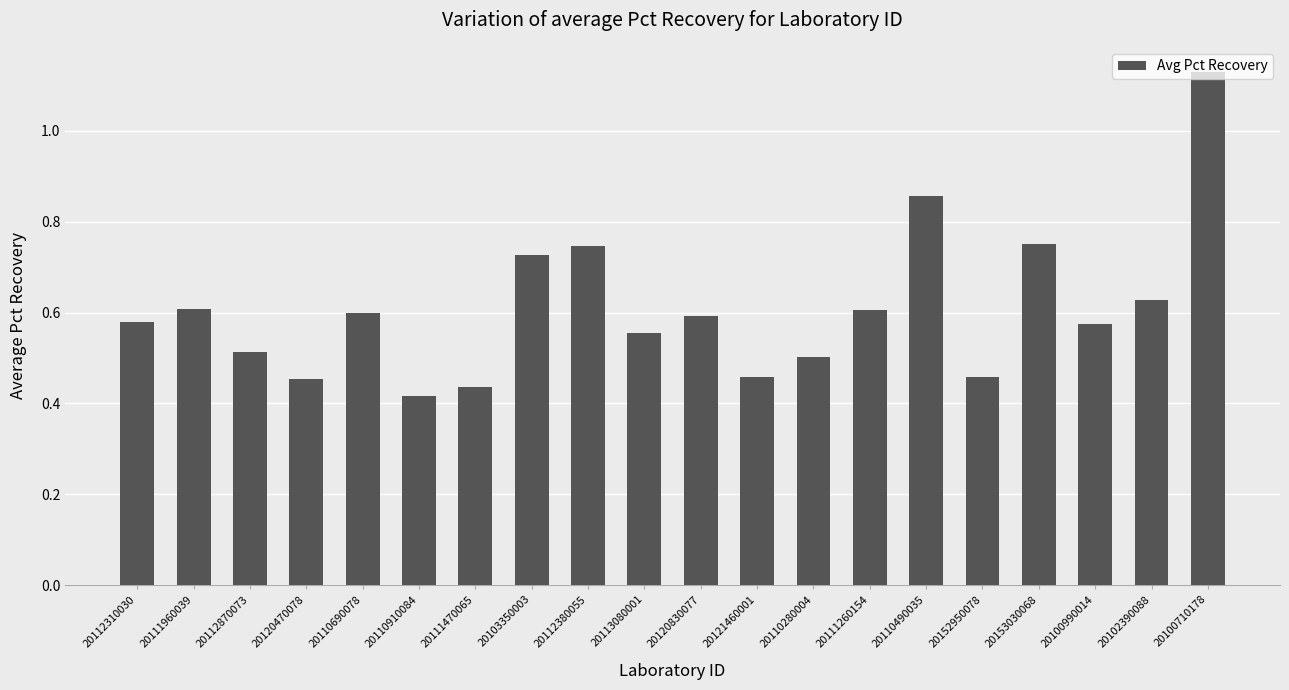

Does the chart contain any negative values?

No